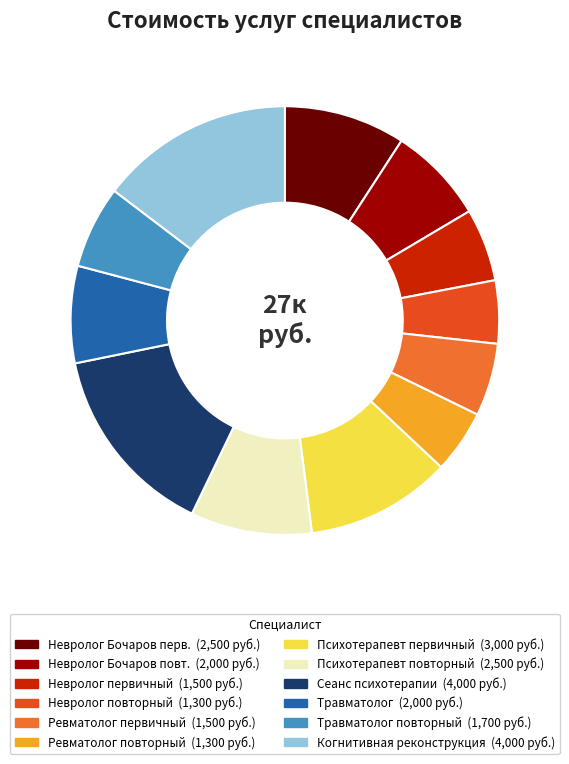

Is there a majority slice in this chart?

No